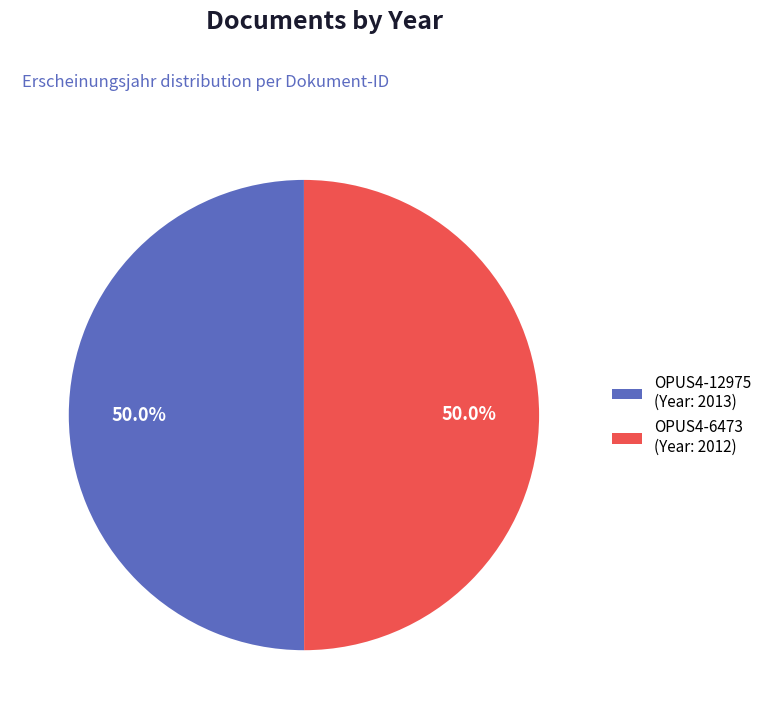

What is the total percentage of OPUS4-6473 (Year: 2012) and OPUS4-12975 (Year: 2013)?

100.0%